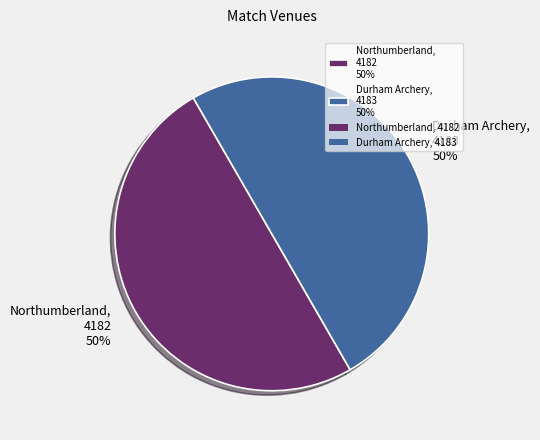

How many slices are in this pie chart?

2